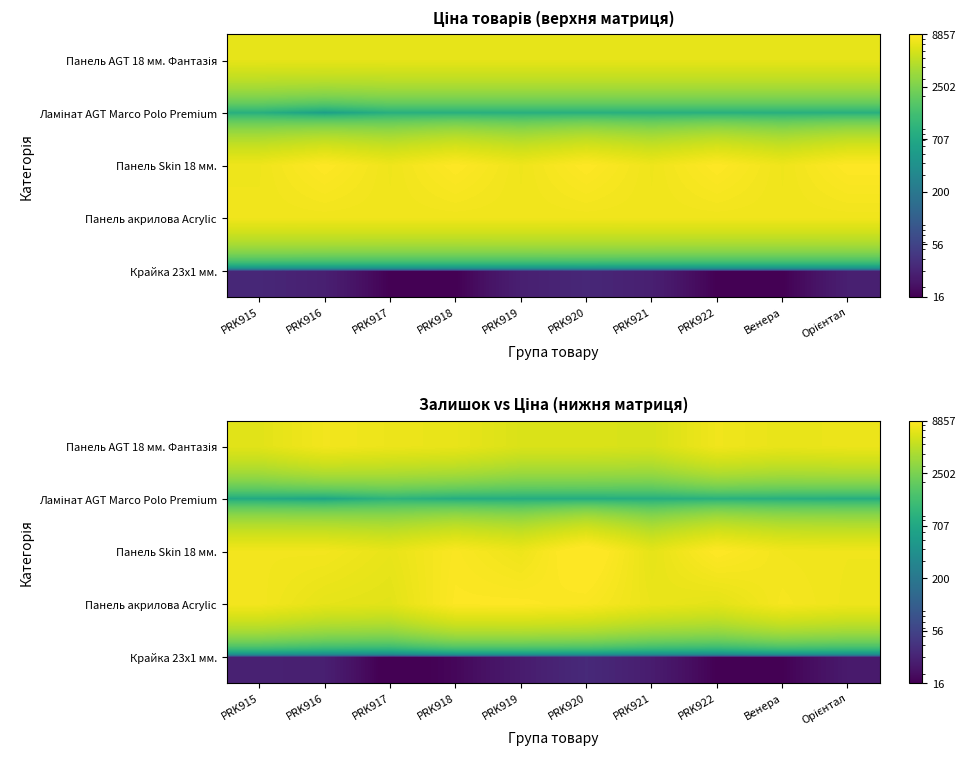

How many categories are shown in the chart?

10